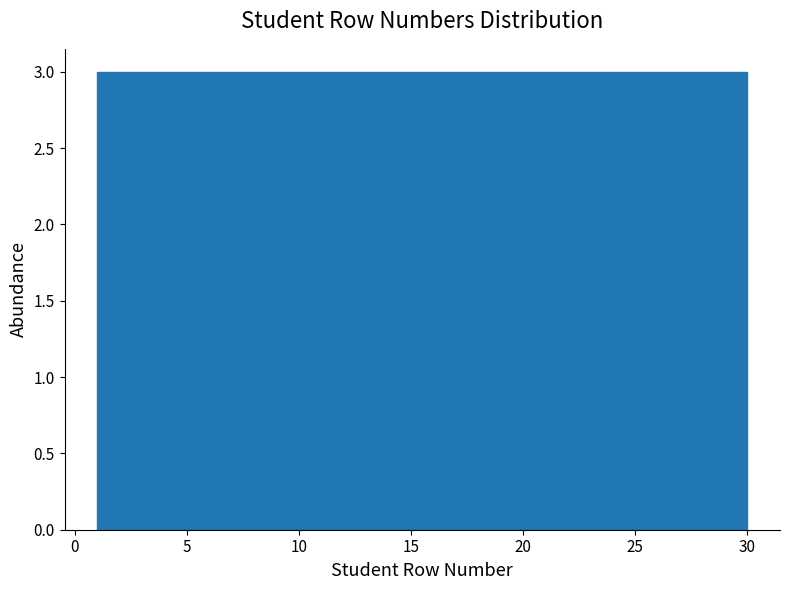

Reading left to right, list every bar in this chart as the range it spans on the x-axis followed by its height. Neither the bar edges nor the heights are printed on the chart, so give them approximately, as read against the axes.

1.0 to 3.9: 3
3.9 to 6.8: 3
6.8 to 9.7: 3
9.7 to 12.6: 3
12.6 to 15.5: 3
15.5 to 18.4: 3
18.4 to 21.3: 3
21.3 to 24.2: 3
24.2 to 27.1: 3
27.1 to 30.0: 3